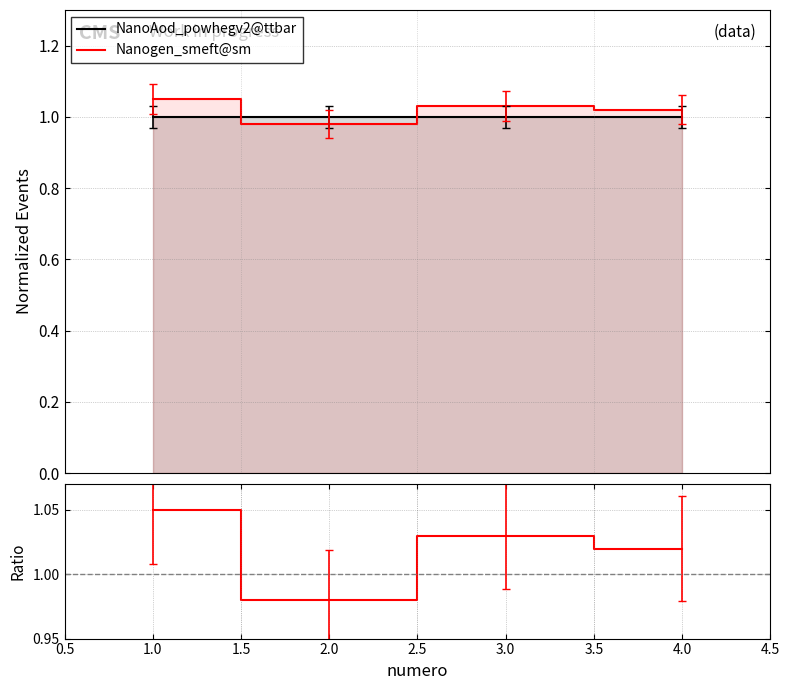

In Nanogen_smeft@sm, how many points are higher than both neighbors (excluding endpoints)?

1